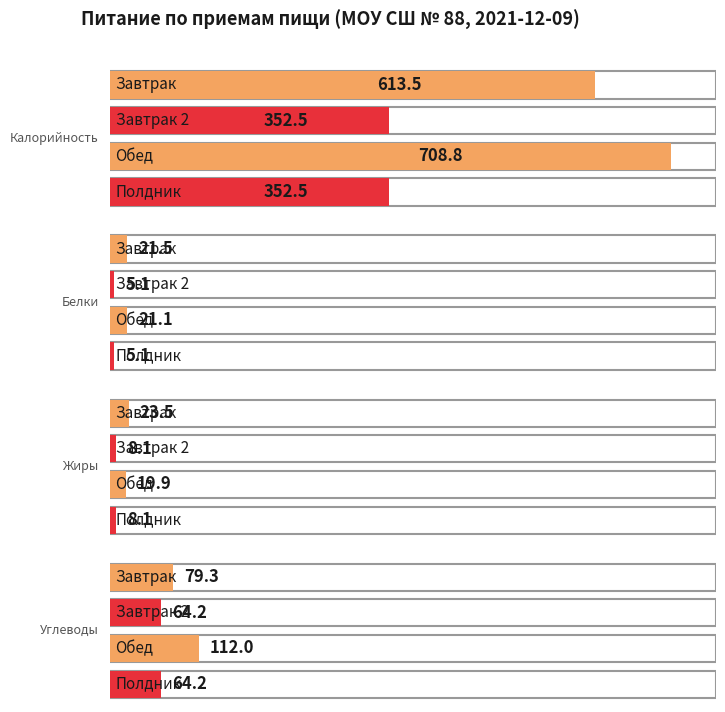

At which category is the sum across all series the highest?

Обед